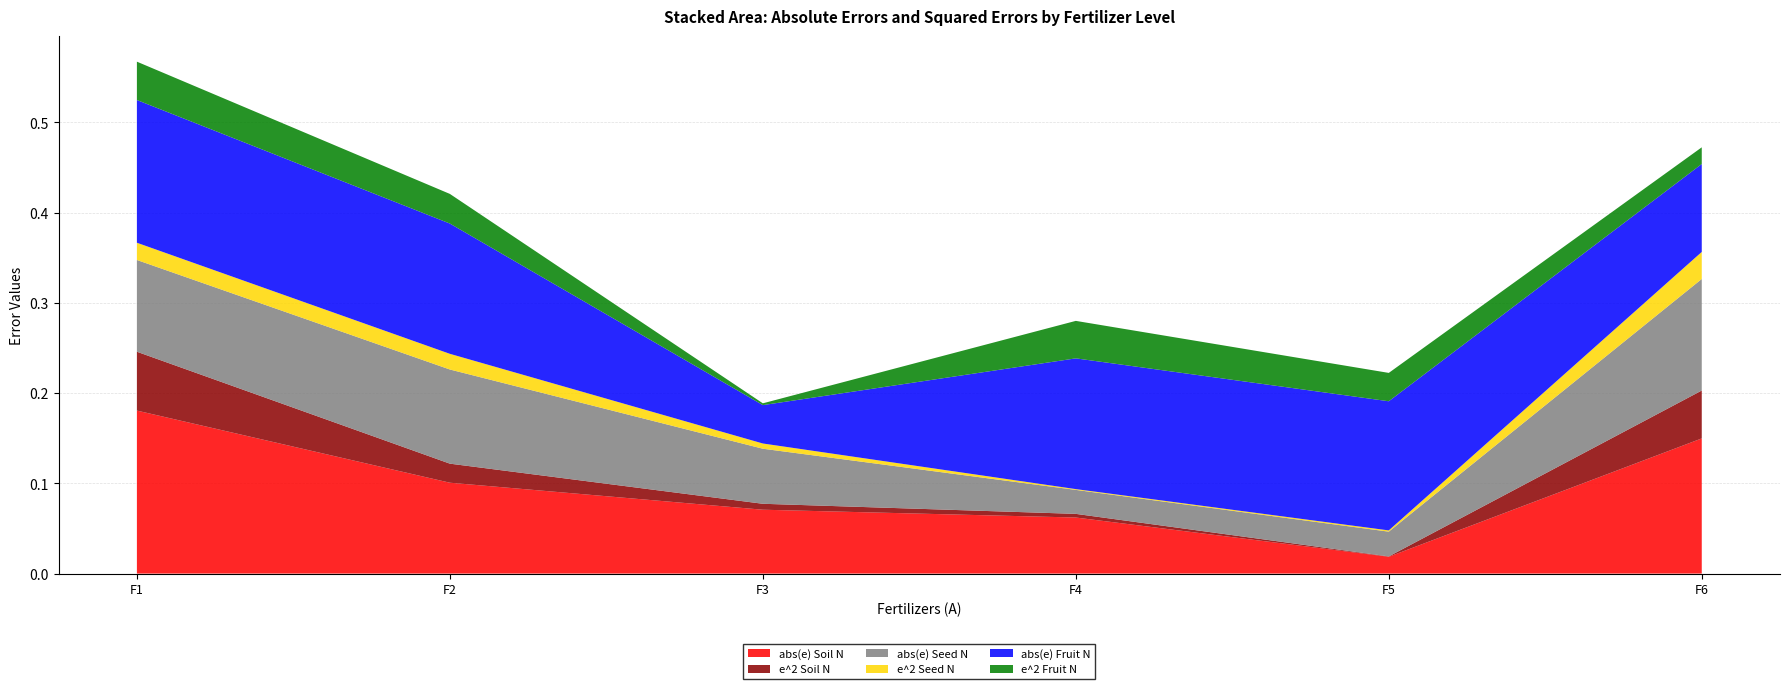

Which category has the lowest value in the abs(e) Soil N series?

F5